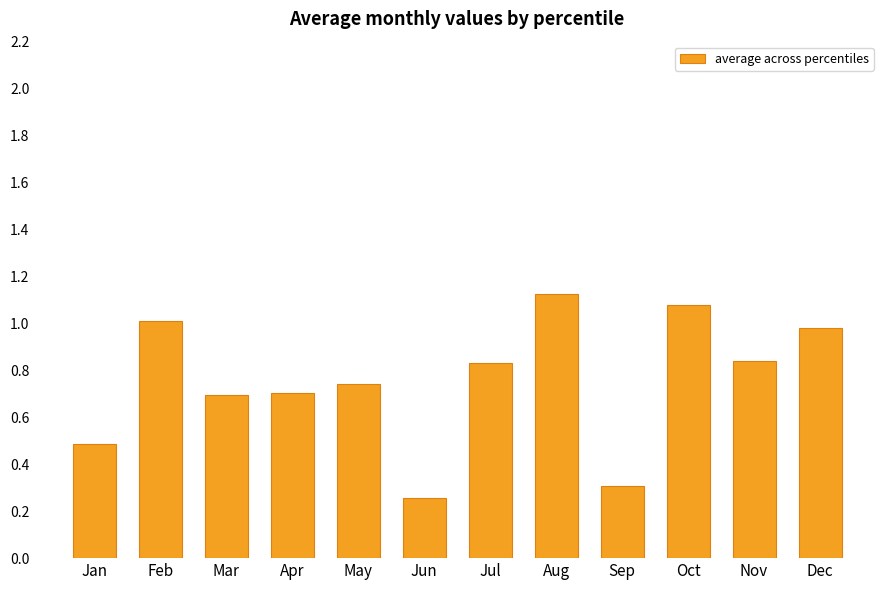

At which category does the chart reach its minimum across all series?

Jun